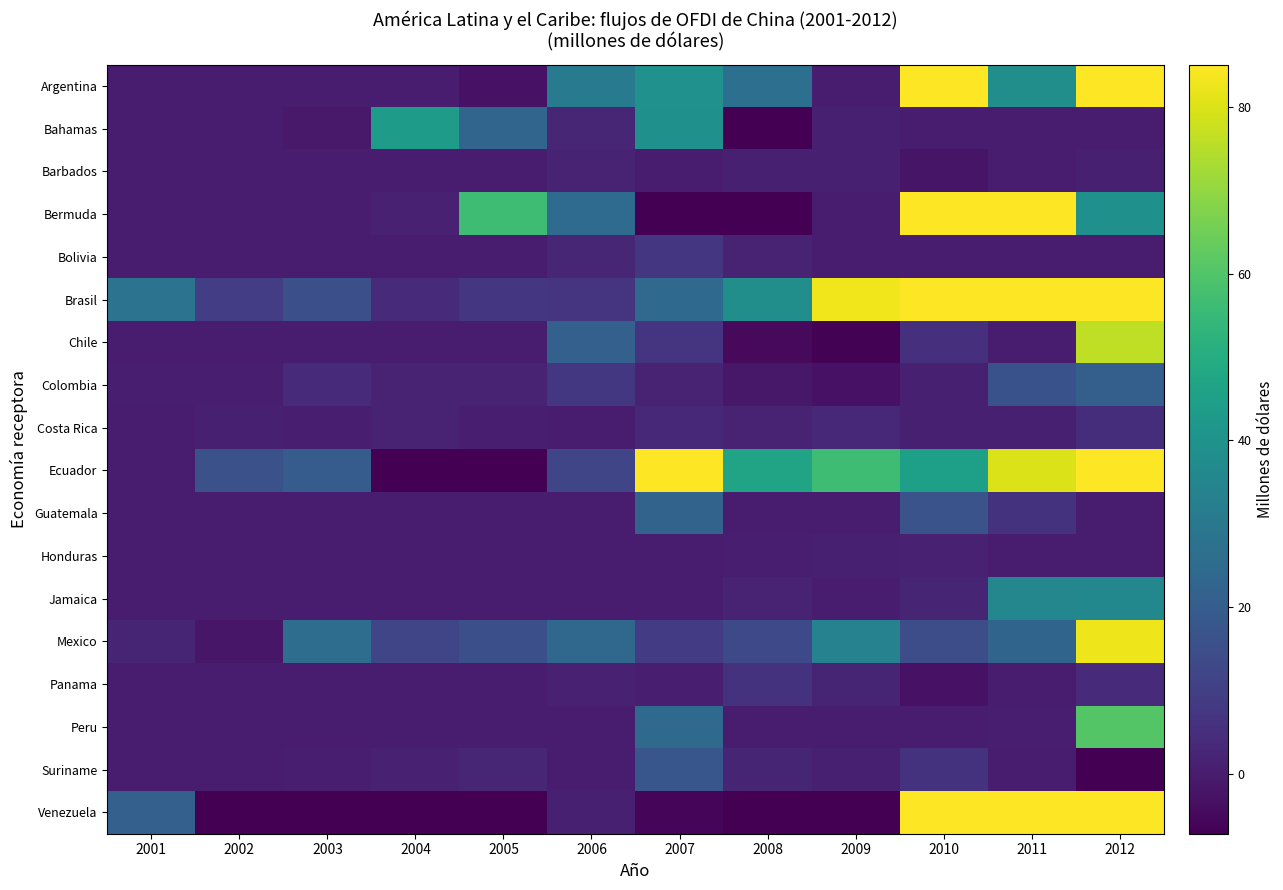

Reading left to right, list all the values displayed in this chart.

Argentina: 2001=0.0	2002=0.0	2003=0.0	2004=0.0	2005=-2.7	2006=30.7	2007=39.5	2008=26.4	2009=0.0	2010=100.5	2011=38.3	2012=274.4
Bahamas: 2001=0.0	2002=0.0	2003=-1.0	2004=43.6	2005=22.9	2006=2.7	2007=39.0	2008=-55.9	2009=1.0	2010=0.0	2011=0.0	2012=0.0
Barbados: 2001=0.0	2002=0.0	2003=0.0	2004=0.0	2005=0.0	2006=1.9	2007=0.0	2008=0.8	2009=0.9	2010=-2.1	2011=0.0	2012=0.8
Bermuda: 2001=0.0	2002=0.0	2003=0.0	2004=1.4	2005=56.6	2006=24.9	2007=-102.6	2008=-104.8	2009=0.0	2010=170.9	2011=115.8	2012=39.0
Bolivia: 2001=0.0	2002=0.0	2003=0.0	2004=0.0	2005=0.0	2006=2.8	2007=7.6	2008=1.8	2009=0.0	2010=0.0	2011=0.0	2012=0.0
Brasil: 2001=28.1	2002=9.7	2003=15.5	2004=4.4	2005=7.6	2006=6.7	2007=24.3	2008=38.4	2009=83.0	2010=480.0	2011=431.5	2012=325.3
Chile: 2001=0.0	2002=0.0	2003=0.0	2004=0.0	2005=0.0	2006=21.0	2007=7.0	2008=-5.0	2009=-6.7	2010=5.1	2011=0.0	2012=76.2
Colombia: 2001=0.7	2002=0.6	2003=3.9	2004=1.7	2005=2.1	2006=7.9	2007=2.0	2008=-1.4	2009=-2.8	2010=0.8	2011=16.3	2012=20.9
Costa Rica: 2001=0.0	2002=0.8	2003=0.5	2004=1.9	2005=0.7	2006=0.0	2007=3.1	2008=1.9	2009=3.6	2010=0.8	2011=1.0	2012=4.8
Ecuador: 2001=0.0	2002=15.7	2003=19.7	2004=-7.7	2005=-19.9	2006=11.9	2007=84.8	2008=46.5	2009=56.3	2010=45.0	2011=80.1	2012=85.9
Guatemala: 2001=0.0	2002=0.0	2003=0.0	2004=0.0	2005=0.0	2006=0.0	2007=22.4	2008=0.0	2009=0.0	2010=16.4	2011=6.2	2012=0.0
Honduras: 2001=0.0	2002=0.0	2003=0.0	2004=0.0	2005=0.0	2006=0.0	2007=0.0	2008=0.6	2009=0.8	2010=1.1	2011=0.0	2012=0.0
Jamaica: 2001=0.0	2002=0.0	2003=0.0	2004=0.0	2005=0.0	2006=0.0	2007=0.0	2008=2.1	2009=0.0	2010=2.2	2011=35.5	2012=35.9
Mexico: 2001=2.4	2002=-1.7	2003=25.6	2004=12.0	2005=15.3	2006=24.1	2007=9.1	2008=13.1	2009=33.7	2010=14.5	2011=22.4	2012=82.8
Panama: 2001=0.0	2002=0.0	2003=0.0	2004=0.0	2005=0.0	2006=1.1	2007=0.7	2008=6.2	2009=2.5	2010=-2.8	2011=0.0	2012=4.2
Peru: 2001=0.0	2002=0.0	2003=0.0	2004=0.0	2005=0.0	2006=0.0	2007=24.5	2008=0.0	2009=0.0	2010=0.0	2011=0.5	2012=60.3
Suriname: 2001=0.0	2002=0.0	2003=0.7	2004=1.1	2005=2.8	2006=0.0	2007=17.6	2008=2.4	2009=1.1	2010=6.3	2011=0.0	2012=-33.2
Venezuela: 2001=21.0	2002=-22.0	2003=-20.0	2004=-74.0	2005=-53.0	2006=1.0	2007=-6.0	2008=-7.0	2009=-92.0	2010=624.0	2011=232.0	2012=125.0